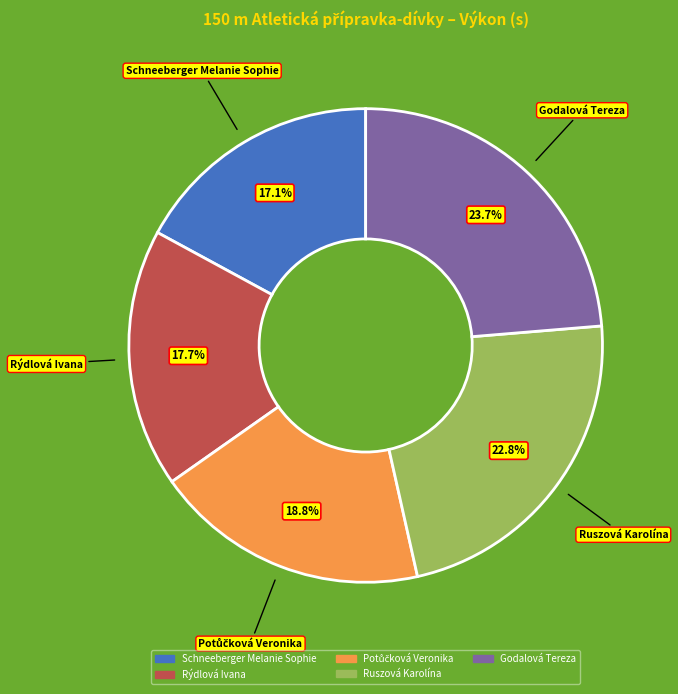

To the nearest percent, what is the combined percentage of Rýdlová Ivana and Schneeberger Melanie Sophie?

35%